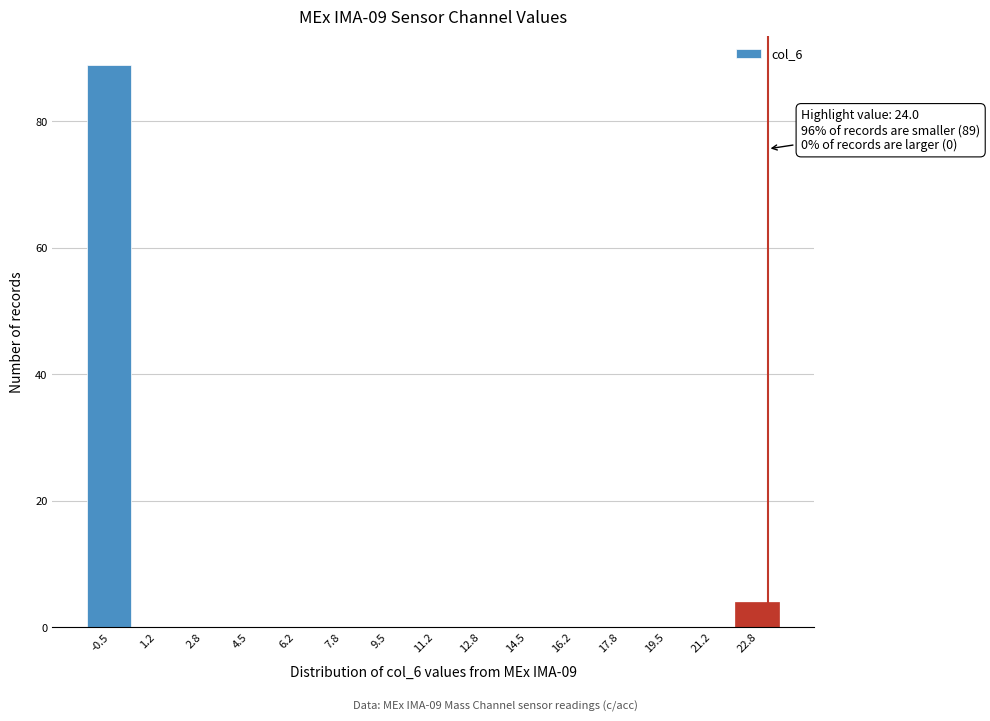

Reading left to right, list all the values displayed in this chart.

-0.5=89	1.2=0	2.8=0	4.5=0	6.2=0	7.8=0	9.5=0	11.2=0	12.8=0	14.5=0	16.2=0	17.8=0	19.5=0	21.2=0	22.8=4